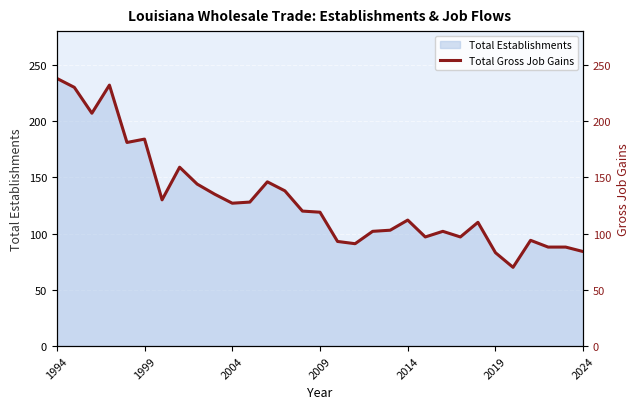

What is the difference between the values at 19 and 14?

17